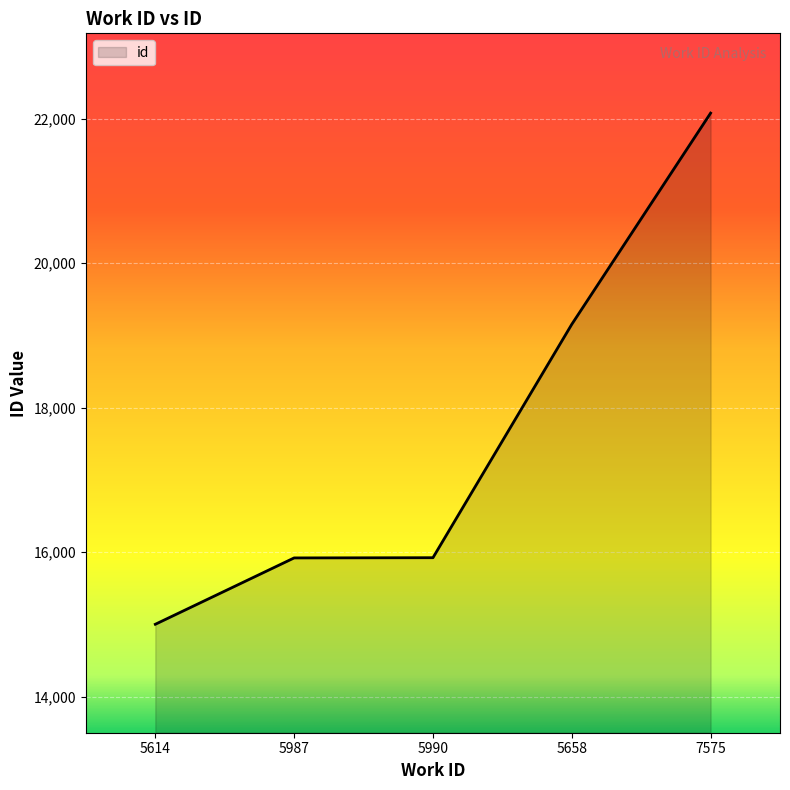

What is the difference between the second highest and second lowest values?

3232